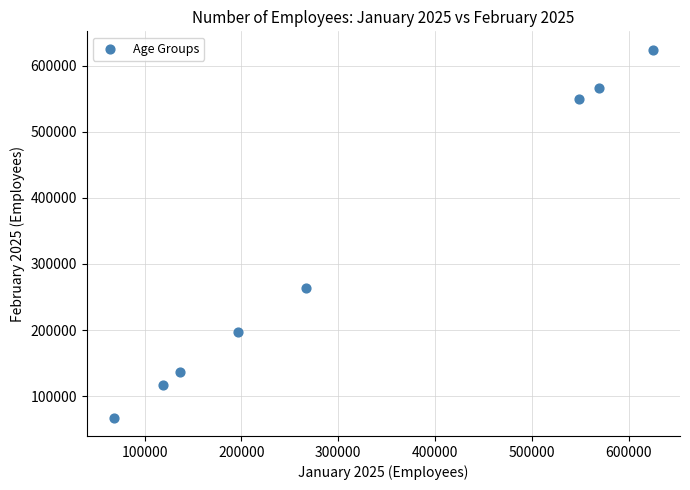

What Y value in the scatter plot is closest to 345900?

264000